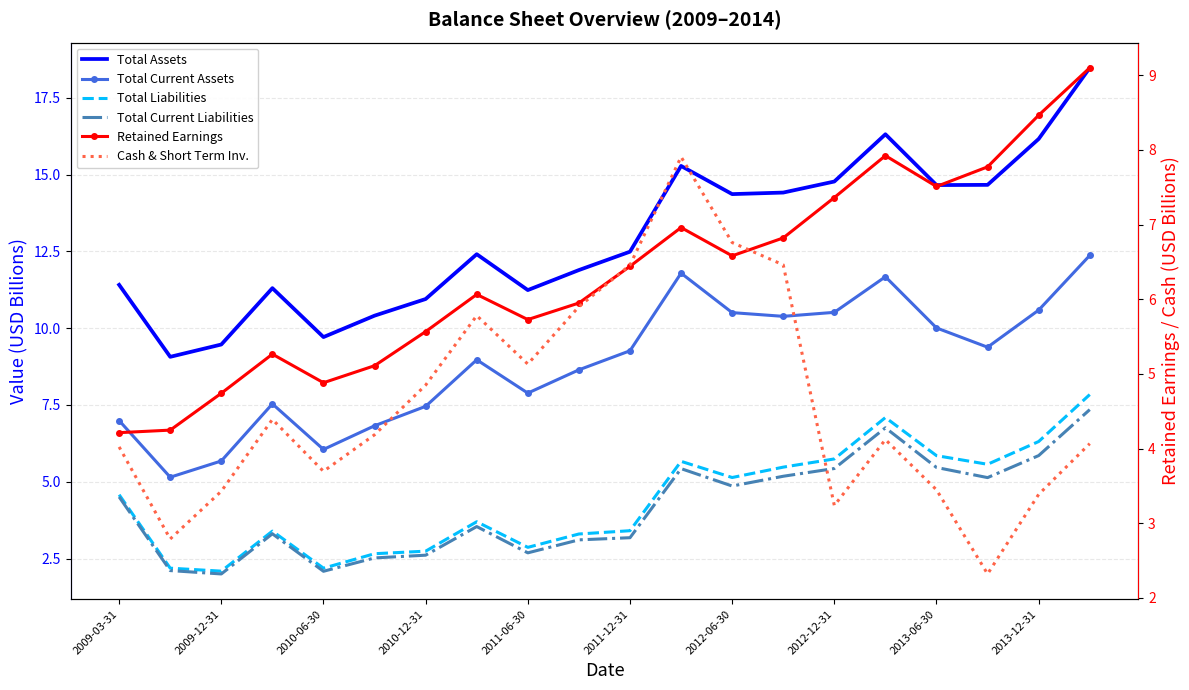

What is the difference between the maximum and minimum values in the Total Current Assets series?

7.2